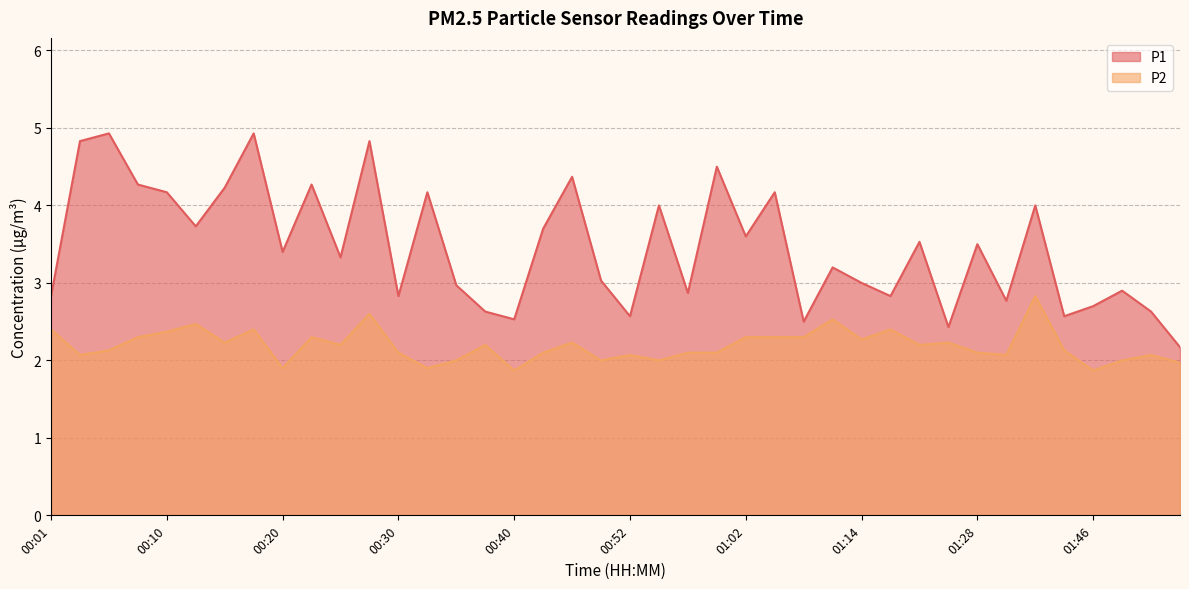

What is the greatest value displayed?

4.9